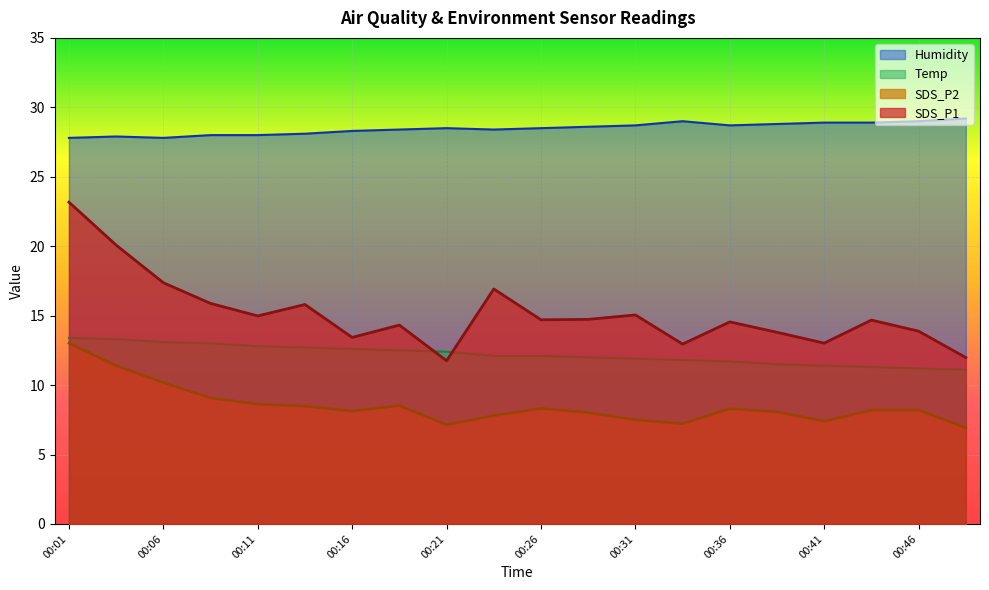

What is the value of the Humidity point at the 20th from the left?

29.2